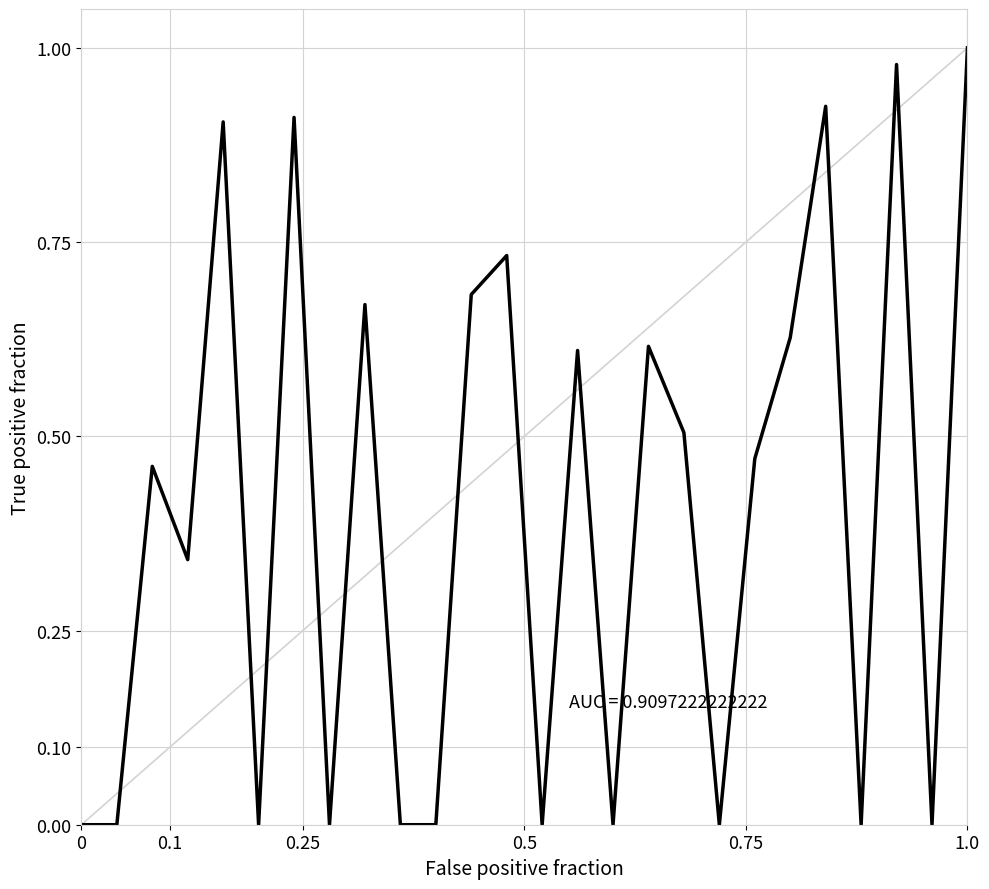

Is this an area chart (filled region under the line)?

No